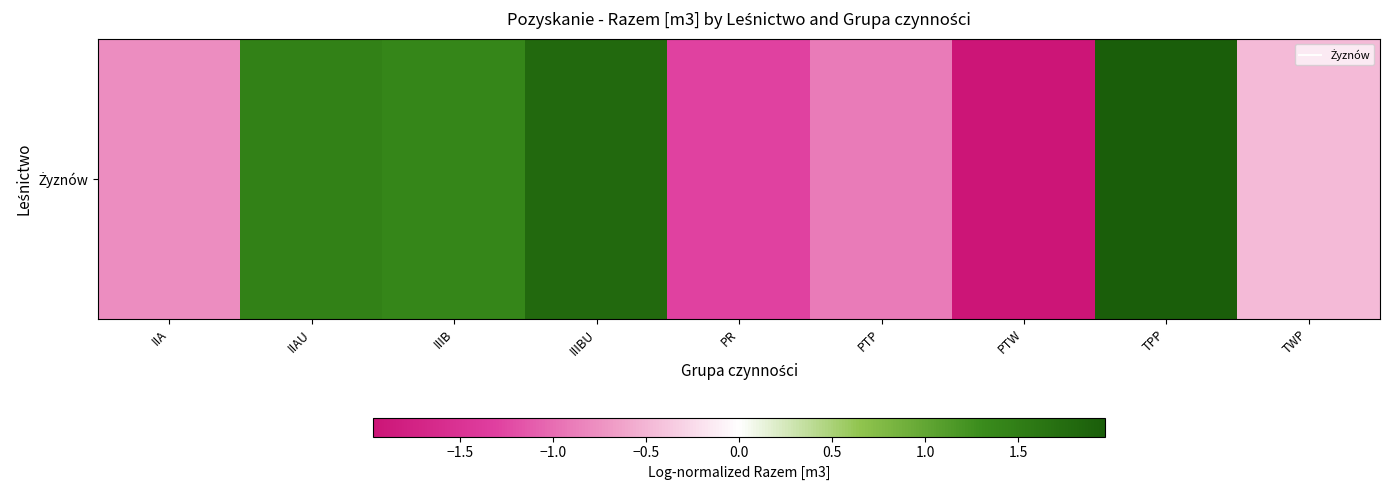

The chart shows a value of -0.9 at PTP. True or false?

True